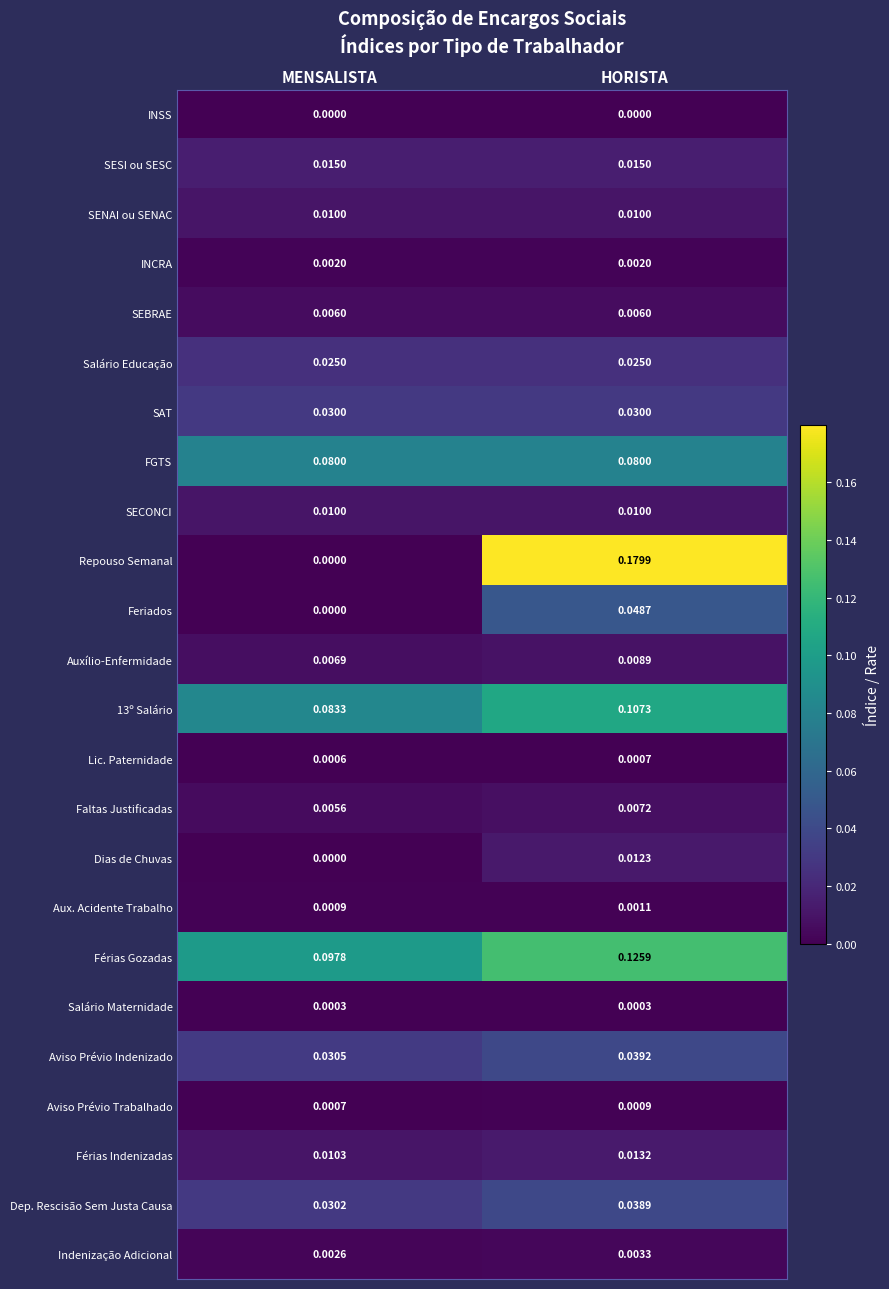

Which series has the largest total across all categories?

Férias Gozadas